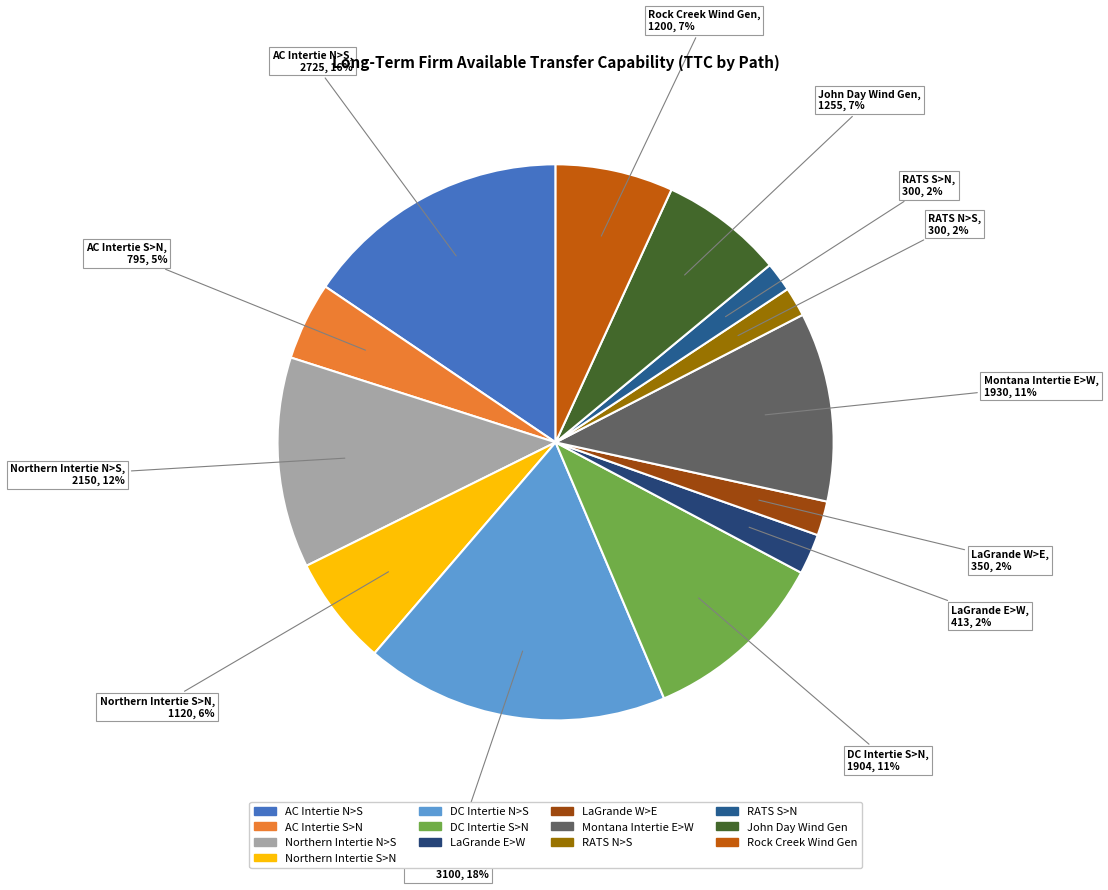

Between AC Intertie N>S and LaGrande W>E, which is larger?

AC Intertie N>S